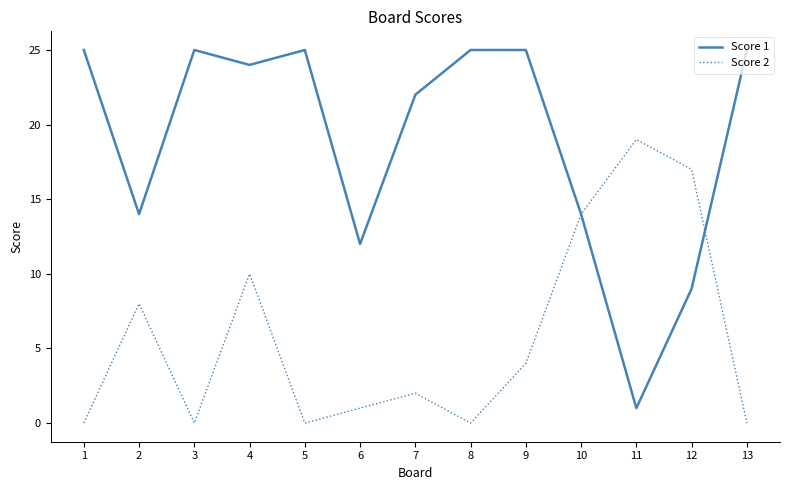

Is the value of Score 2 at 1 greater than the value of Score 1 at 1?

No